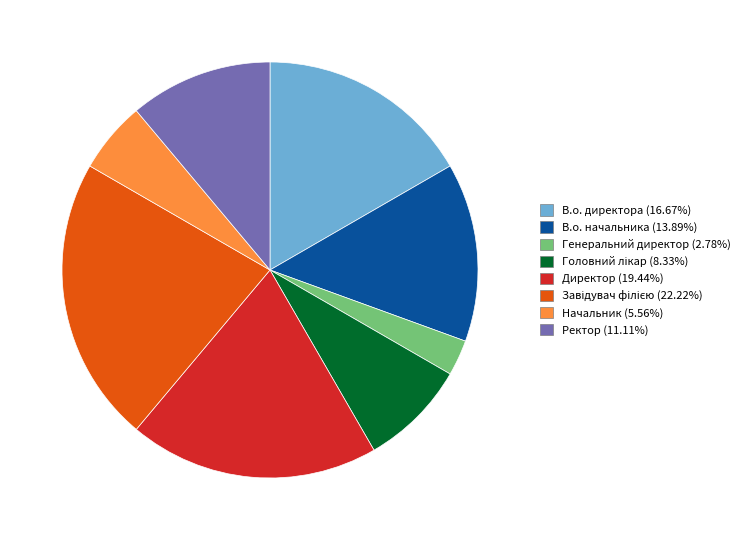

Is Ректор (11.11%) the majority of the pie?

No